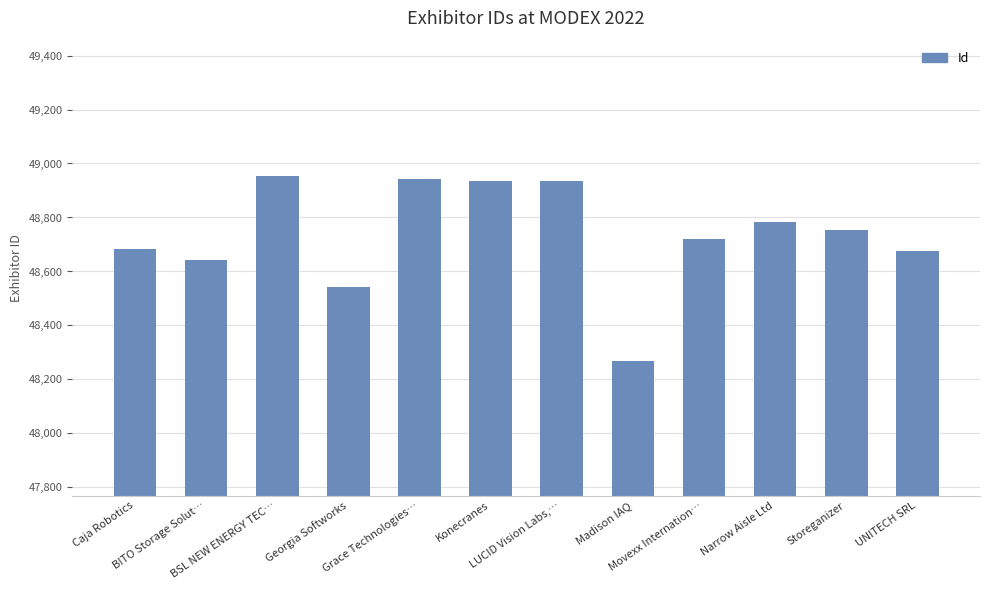

What is the label of the 12th bar from the left?

UNITECH SRL